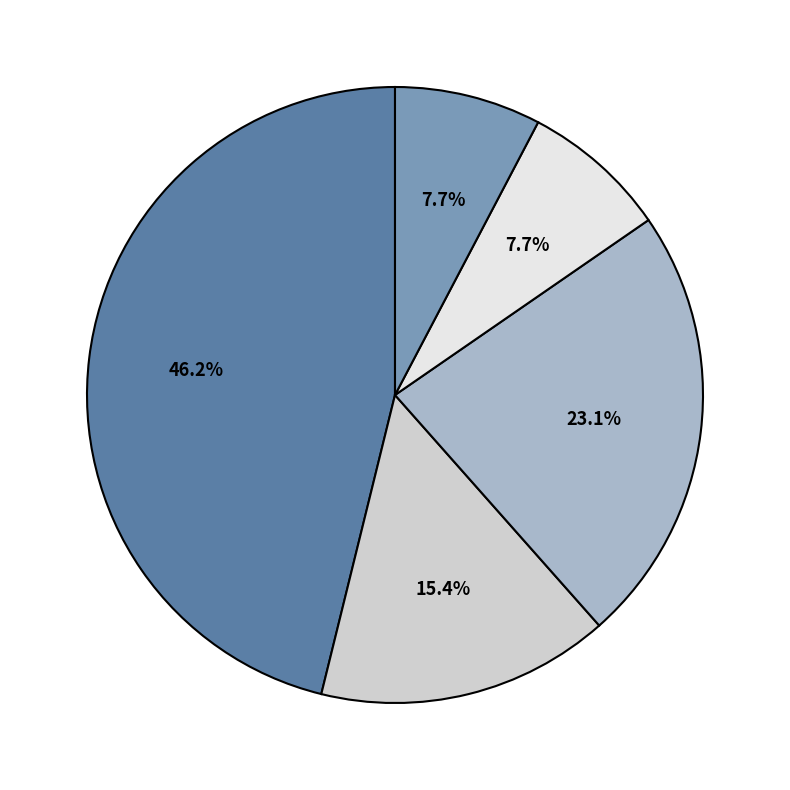

Does any single category account for the majority?

No